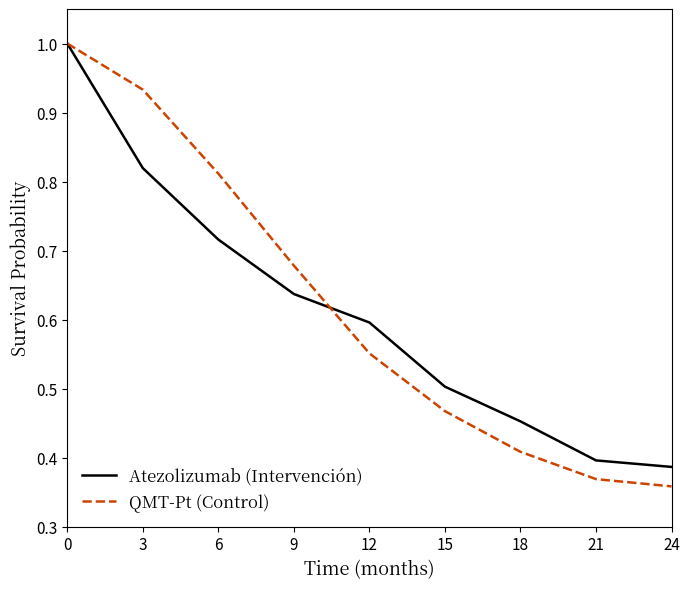

True or false: QMT-Pt (Control) has a value of 0.7 at 15.

False